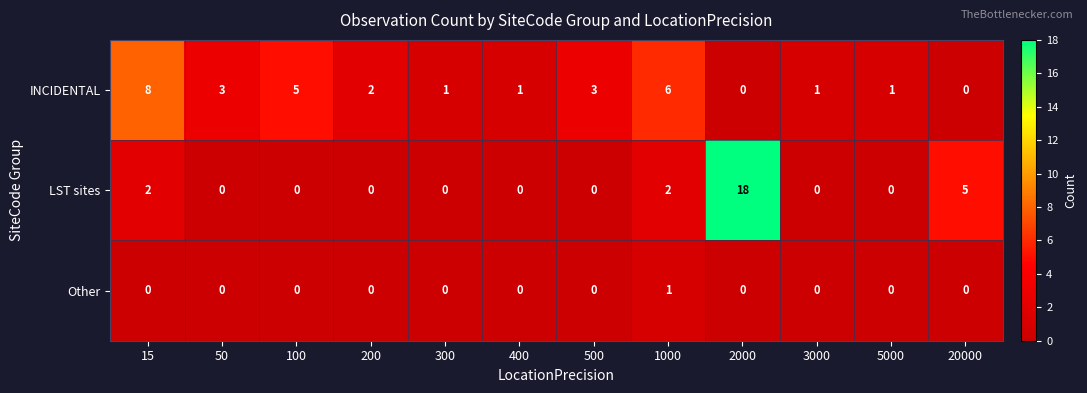

How many series are shown in this chart?

3